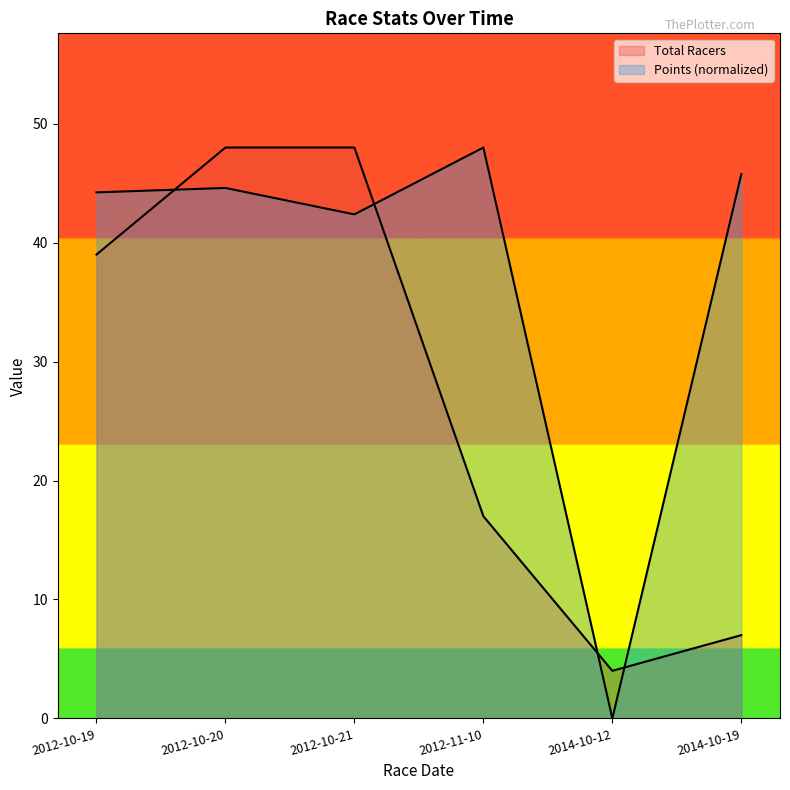

How many lines are shown in the chart?

2